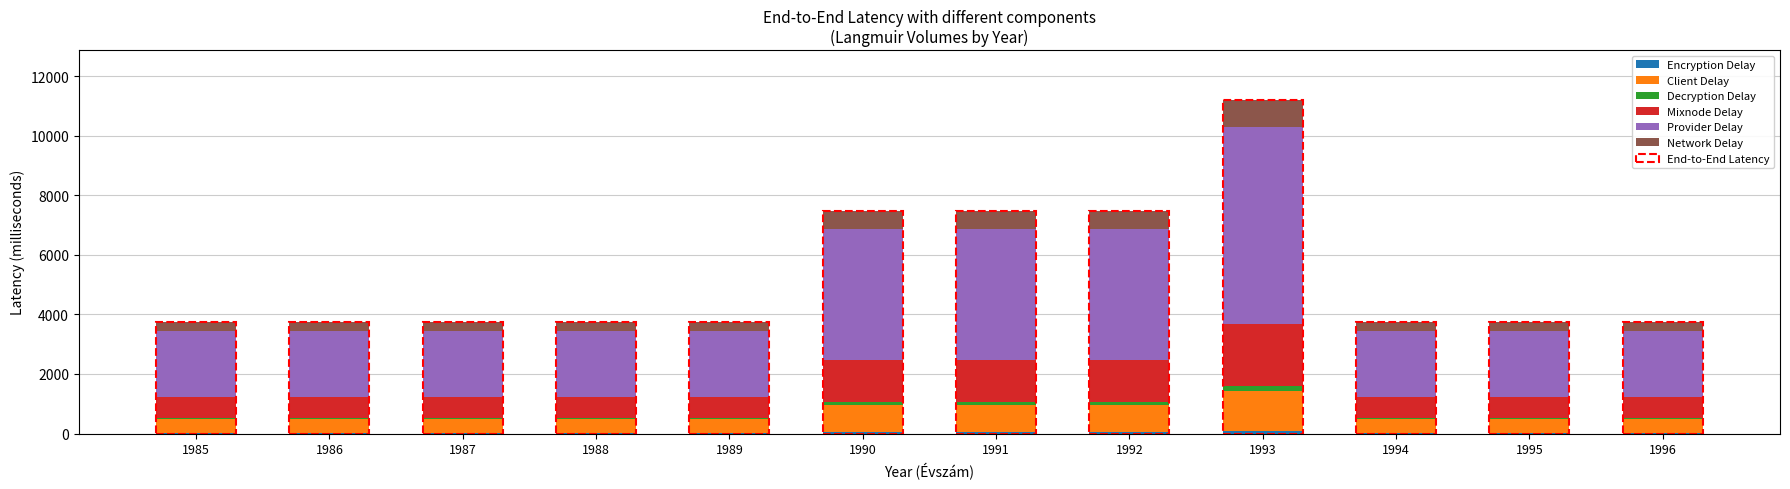

At which category is the sum across all series the highest?

1993